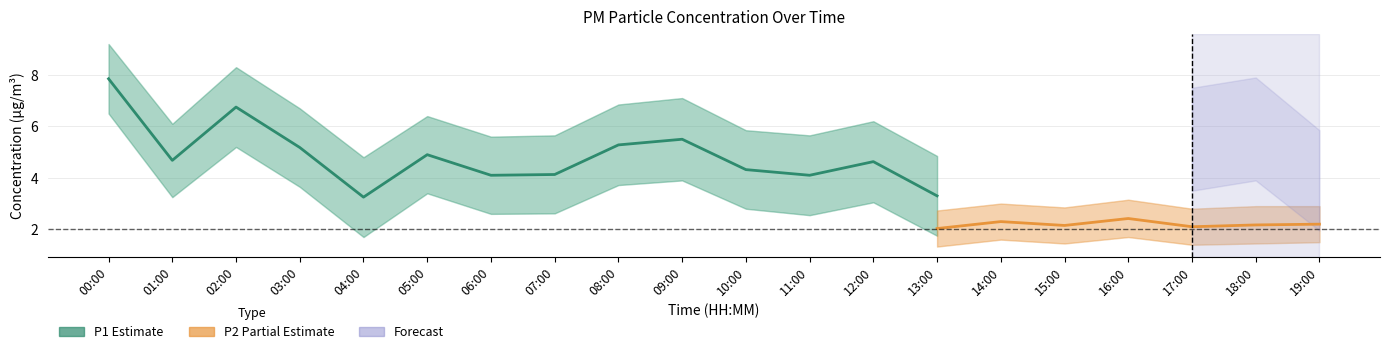

Reading right to left, list all the values displayed in this chart.

P1: 4.0	6.0	5.6	6.5	5.9	5.4	3.3	4.6	4.1	4.3	5.5	5.3	4.1	4.1	4.9	3.2	5.2	6.8	4.7	7.8
P1_upper: 5.5	7.6	7.2	8.1	7.5	7.0	4.8	6.2	5.7	5.8	7.1	6.8	5.7	5.6	6.4	4.8	6.7	8.3	6.1	9.2
P1_lower: 2.5	4.4	4.0	4.9	4.3	3.8	1.8	3.0	2.5	2.8	3.9	3.7	2.6	2.6	3.4	1.7	3.6	5.2	3.2	6.5
P2: 2.2	2.2	2.1	2.4	2.1	2.3	2.0	2.3	2.5	2.1	2.3	2.6	2.2	2.5	2.6	2.0	2.3	2.8	1.9	2.2
P2_upper: 2.9	2.9	2.8	3.1	2.9	3.0	2.7	3.0	3.2	2.9	3.0	3.4	3.0	3.1	3.4	2.7	3.0	3.5	2.6	2.9
P2_lower: 1.5	1.4	1.4	1.7	1.4	1.6	1.3	1.6	1.8	1.4	1.6	1.9	1.6	1.8	1.9	1.3	1.6	2.1	1.2	1.5